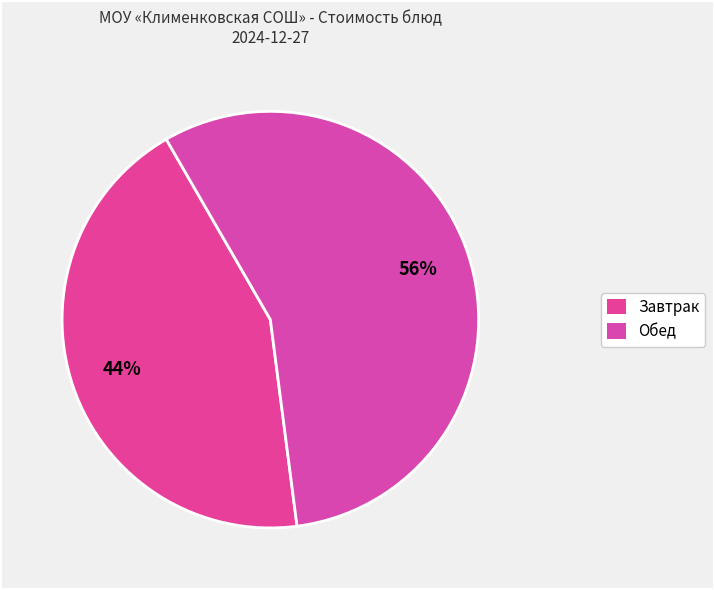

Does any single category account for the majority?

Yes